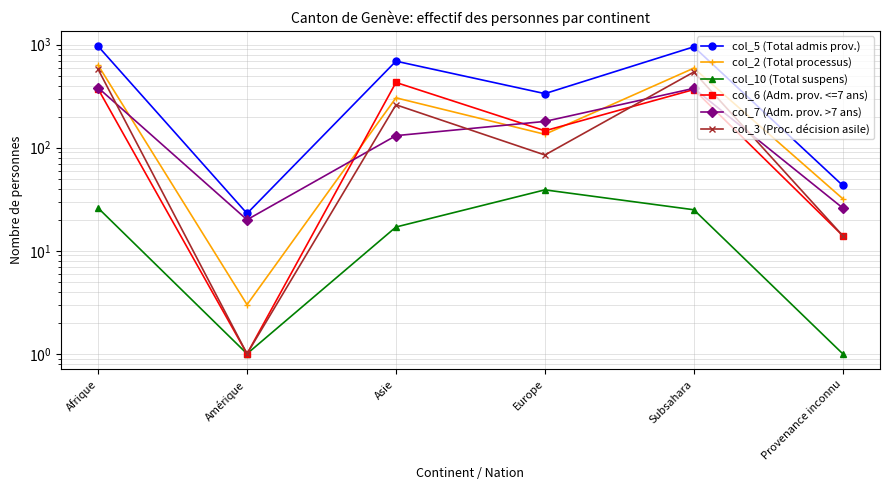

At which category does the chart reach its peak across all series?

Afrique